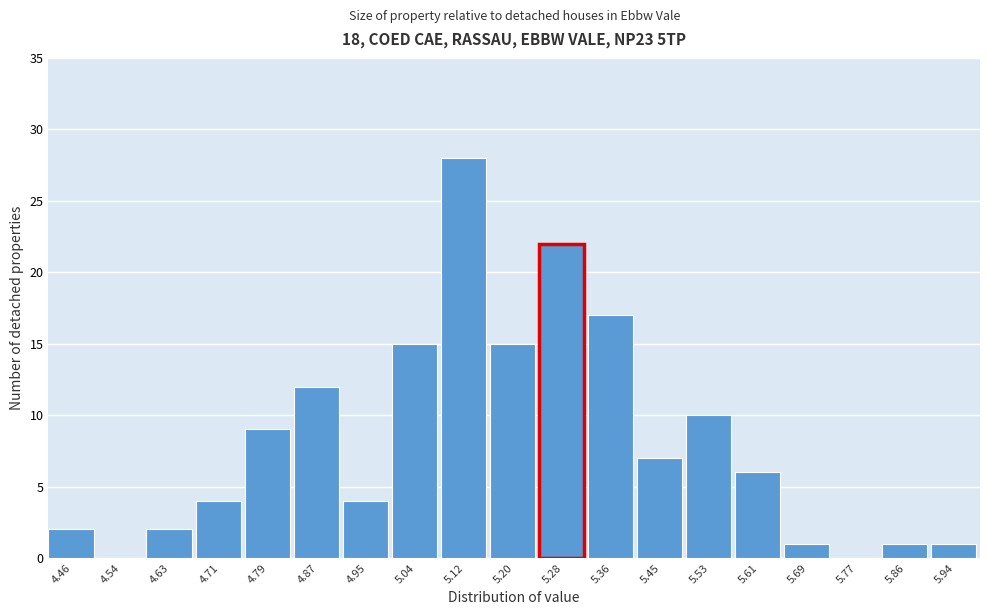

How tall is the bar that spans 5.82 to 5.90 on the x-axis? Neither the bar edges nor the heights are printed on the chart, so give them approximately, as read against the axes.

1